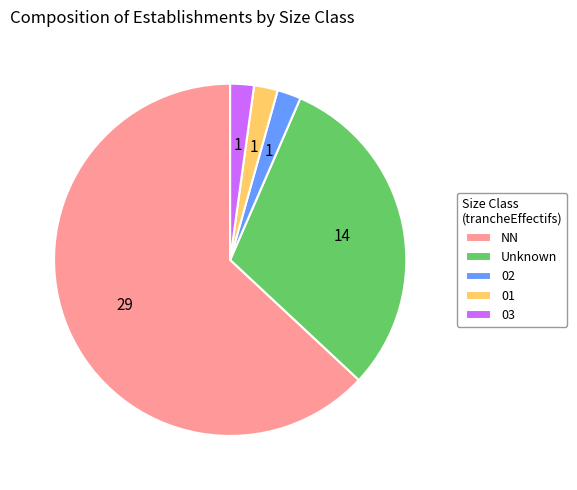

Approximately how many times larger is the value at 01 compared to 02?

1.0